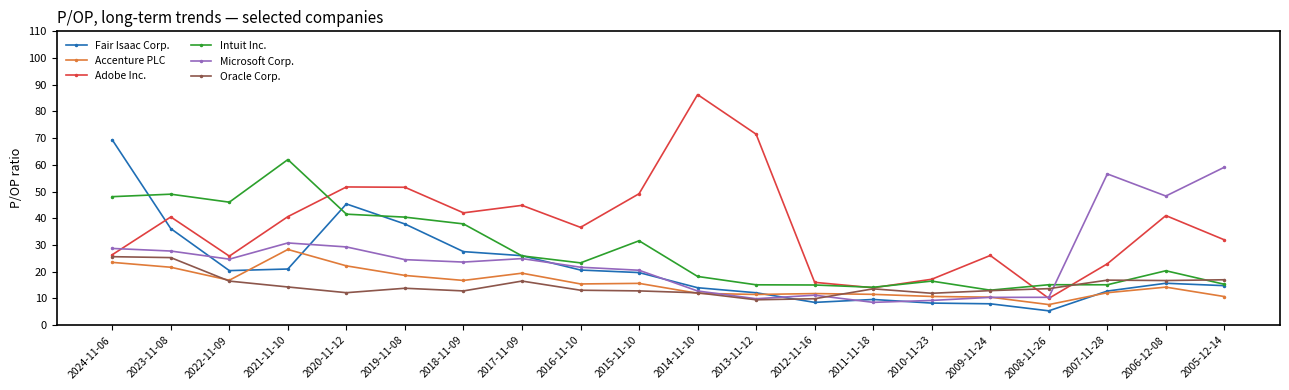

Is it true that Oracle Corp. equals 3.8 at 2005-12-14?

False